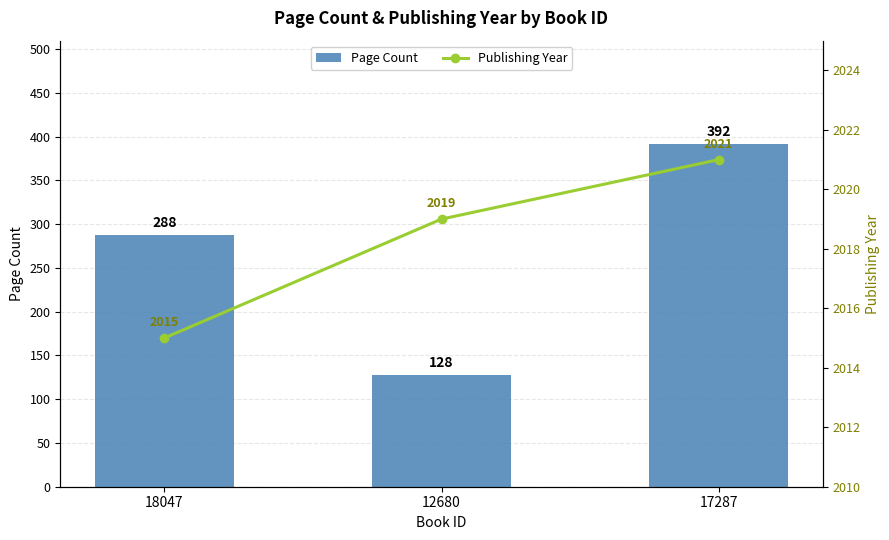

What is the approximate value of Page Count at 18047, to the nearest 50?

300